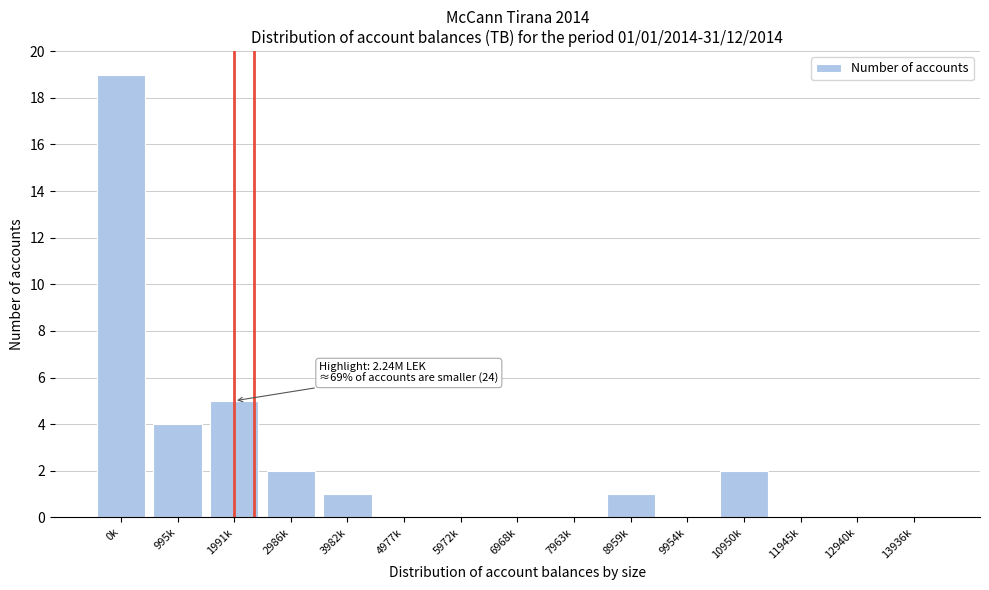

Reading left to right, extract all data points from this chart.

0k=19	995k=4	1991k=5	2986k=2	3982k=1	4977k=0	5972k=0	6968k=0	7963k=0	8959k=1	9954k=0	10950k=2	11945k=0	12940k=0	13936k=0